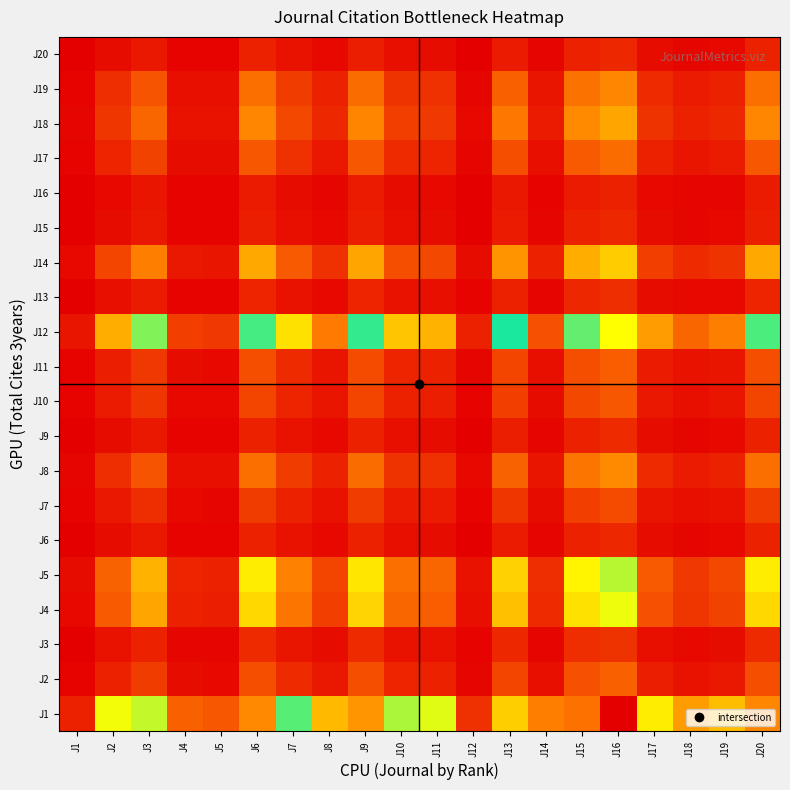

Reading right to left, transcribe all the data shown in this chart.

J1: J20=18.7	J19=5.7	J18=4.7	J17=7.0	J16=22.7	J15=19.3	J14=3.7	J13=16.5	J12=1.5	J11=8.1	J10=8.8	J9=18.2	J8=5.6	J7=10.1	J6=18.6	J5=2.6	J4=2.9	J3=14.2	J2=7.8	J1=1.0
J2: J20=2.4	J19=0.7	J18=0.6	J17=0.9	J16=2.9	J15=2.5	J14=0.5	J13=2.1	J12=0.2	J11=1.0	J10=1.1	J9=2.3	J8=0.7	J7=1.3	J6=2.4	J5=0.3	J4=0.4	J3=1.8	J2=1.0	J1=0.1
J3: J20=1.3	J19=0.4	J18=0.3	J17=0.5	J16=1.6	J15=1.4	J14=0.3	J13=1.2	J12=0.1	J11=0.6	J10=0.6	J9=1.3	J8=0.4	J7=0.7	J6=1.3	J5=0.2	J4=0.2	J3=1.0	J2=0.5	J1=0.1
J4: J20=6.5	J19=2.0	J18=1.6	J17=2.4	J16=7.9	J15=6.7	J14=1.3	J13=5.7	J12=0.5	J11=2.8	J10=3.1	J9=6.3	J8=1.9	J7=3.5	J6=6.5	J5=0.9	J4=1.0	J3=4.9	J2=2.7	J1=0.3
J5: J20=7.1	J19=2.1	J18=1.8	J17=2.7	J16=8.6	J15=7.3	J14=1.4	J13=6.3	J12=0.6	J11=3.1	J10=3.3	J9=6.9	J8=2.1	J7=3.8	J6=7.1	J5=1.0	J4=1.1	J3=5.4	J2=3.0	J1=0.4
J6: J20=1.0	J19=0.3	J18=0.2	J17=0.4	J16=1.2	J15=1.0	J14=0.2	J13=0.9	J12=0.1	J11=0.4	J10=0.5	J9=1.0	J8=0.3	J7=0.5	J6=1.0	J5=0.1	J4=0.2	J3=0.8	J2=0.4	J1=0.1
J7: J20=1.9	J19=0.6	J18=0.5	J17=0.7	J16=2.3	J15=1.9	J14=0.4	J13=1.6	J12=0.1	J11=0.8	J10=0.9	J9=1.8	J8=0.6	J7=1.0	J6=1.8	J5=0.3	J4=0.3	J3=1.4	J2=0.8	J1=0.1
J8: J20=3.4	J19=1.0	J18=0.8	J17=1.3	J16=4.1	J15=3.5	J14=0.7	J13=3.0	J12=0.3	J11=1.5	J10=1.6	J9=3.3	J8=1.0	J7=1.8	J6=3.3	J5=0.5	J4=0.5	J3=2.6	J2=1.4	J1=0.2
J9: J20=1.0	J19=0.3	J18=0.3	J17=0.4	J16=1.2	J15=1.1	J14=0.2	J13=0.9	J12=0.1	J11=0.4	J10=0.5	J9=1.0	J8=0.3	J7=0.6	J6=1.0	J5=0.1	J4=0.2	J3=0.8	J2=0.4	J1=0.1
J10: J20=2.1	J19=0.6	J18=0.5	J17=0.8	J16=2.6	J15=2.2	J14=0.4	J13=1.9	J12=0.2	J11=0.9	J10=1.0	J9=2.1	J8=0.6	J7=1.1	J6=2.1	J5=0.3	J4=0.3	J3=1.6	J2=0.9	J1=0.1
J11: J20=2.3	J19=0.7	J18=0.6	J17=0.9	J16=2.8	J15=2.4	J14=0.5	J13=2.0	J12=0.2	J11=1.0	J10=1.1	J9=2.3	J8=0.7	J7=1.2	J6=2.3	J5=0.3	J4=0.4	J3=1.8	J2=1.0	J1=0.1
J12: J20=12.4	J19=3.8	J18=3.1	J17=4.7	J16=15.1	J15=12.8	J14=2.5	J13=11.0	J12=1.0	J11=5.4	J10=5.9	J9=12.1	J8=3.7	J7=6.7	J6=12.4	J5=1.8	J4=1.9	J3=9.5	J2=5.2	J1=0.7
J13: J20=1.1	J19=0.3	J18=0.3	J17=0.4	J16=1.4	J15=1.2	J14=0.2	J13=1.0	J12=0.1	J11=0.5	J10=0.5	J9=1.1	J8=0.3	J7=0.6	J6=1.1	J5=0.2	J4=0.2	J3=0.9	J2=0.5	J1=0.1
J14: J20=5.0	J19=1.5	J18=1.2	J17=1.9	J16=6.1	J15=5.2	J14=1.0	J13=4.4	J12=0.4	J11=2.2	J10=2.4	J9=4.9	J8=1.5	J7=2.7	J6=5.0	J5=0.7	J4=0.8	J3=3.8	J2=2.1	J1=0.3
J15: J20=1.0	J19=0.3	J18=0.2	J17=0.4	J16=1.2	J15=1.0	J14=0.2	J13=0.9	J12=0.1	J11=0.4	J10=0.5	J9=0.9	J8=0.3	J7=0.5	J6=1.0	J5=0.1	J4=0.1	J3=0.7	J2=0.4	J1=0.1
J16: J20=0.8	J19=0.2	J18=0.2	J17=0.3	J16=1.0	J15=0.8	J14=0.2	J13=0.7	J12=0.1	J11=0.4	J10=0.4	J9=0.8	J8=0.2	J7=0.4	J6=0.8	J5=0.1	J4=0.1	J3=0.6	J2=0.3	J1=0.0
J17: J20=2.7	J19=0.8	J18=0.7	J17=1.0	J16=3.2	J15=2.7	J14=0.5	J13=2.3	J12=0.2	J11=1.1	J10=1.3	J9=2.6	J8=0.8	J7=1.4	J6=2.6	J5=0.4	J4=0.4	J3=2.0	J2=1.1	J1=0.1
J18: J20=4.0	J19=1.2	J18=1.0	J17=1.5	J16=4.9	J15=4.2	J14=0.8	J13=3.6	J12=0.3	J11=1.7	J10=1.9	J9=3.9	J8=1.2	J7=2.2	J6=4.0	J5=0.6	J4=0.6	J3=3.1	J2=1.7	J1=0.2
J19: J20=3.3	J19=1.0	J18=0.8	J17=1.2	J16=4.0	J15=3.4	J14=0.7	J13=2.9	J12=0.3	J11=1.4	J10=1.6	J9=3.2	J8=1.0	J7=1.8	J6=3.3	J5=0.5	J4=0.5	J3=2.5	J2=1.4	J1=0.2
J20: J20=1.0	J19=0.3	J18=0.2	J17=0.4	J16=1.2	J15=1.0	J14=0.2	J13=0.9	J12=0.1	J11=0.4	J10=0.5	J9=1.0	J8=0.3	J7=0.5	J6=1.0	J5=0.1	J4=0.2	J3=0.8	J2=0.4	J1=0.1